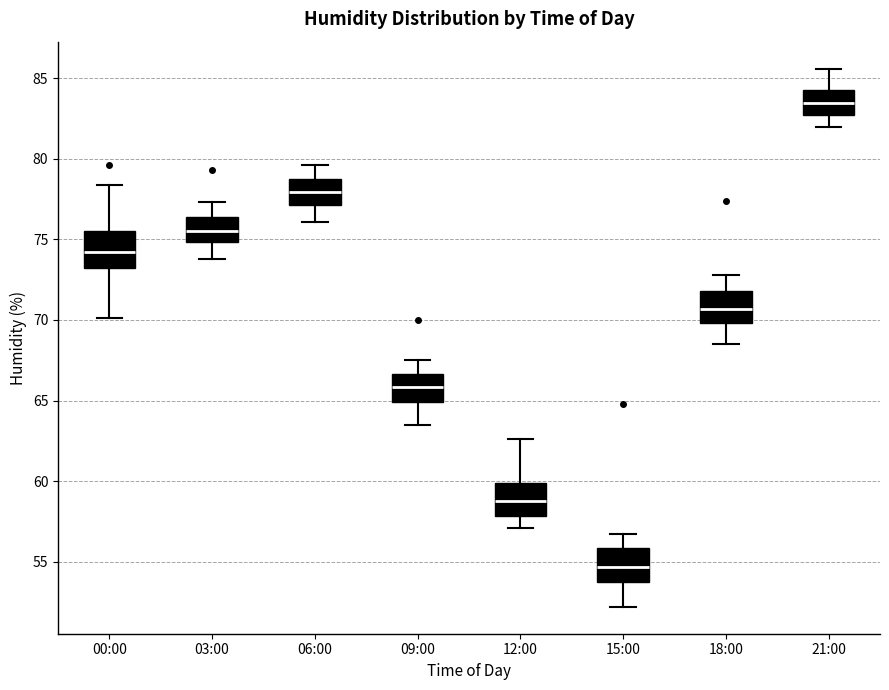

Where does the upper whisker of the box for 12:00 end on the y-axis? The values are not printed on the chart, so give them approximately, as read against the axis.

62.5